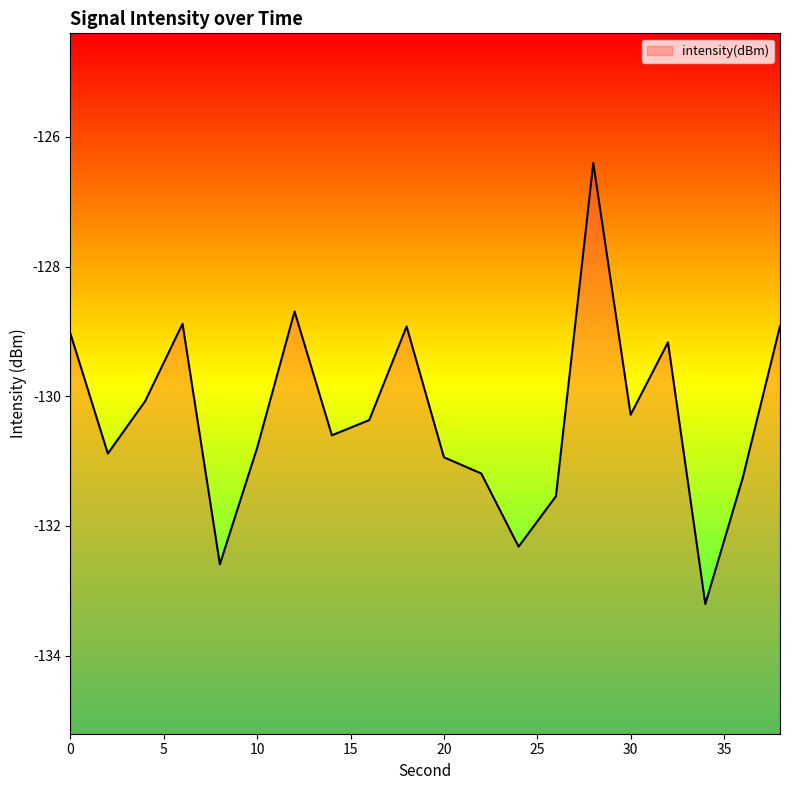

What is the greatest value displayed?

-126.4